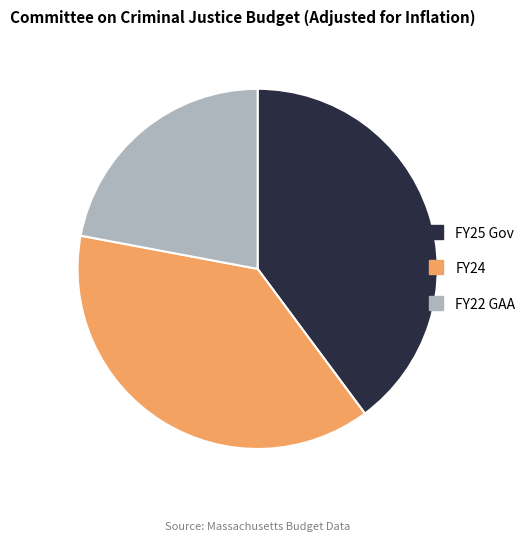

True or false: FY24 accounts for 50% of the total.

False